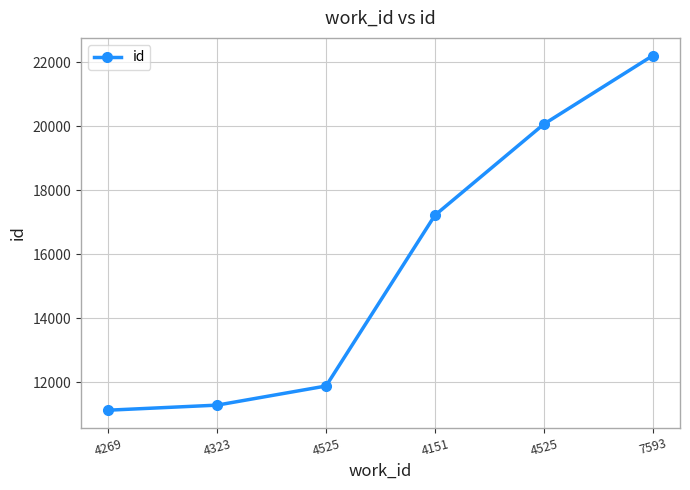

What is the change in value from 4323 to 4525?

+8778